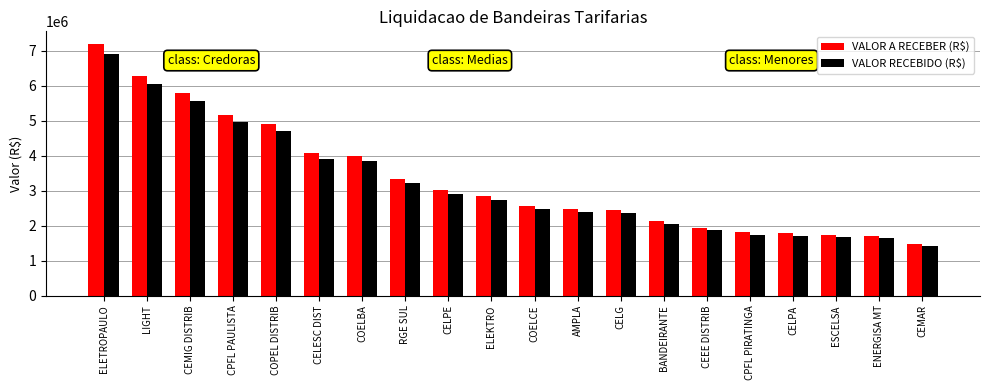

Which series has the largest total across all categories?

VALOR A RECEBER (R$)